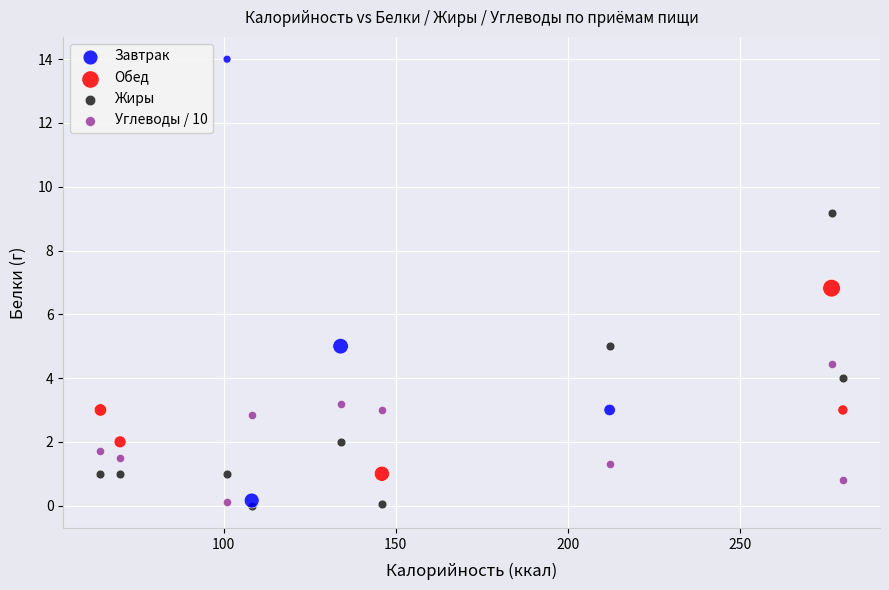

Which series reaches the maximum Y coordinate?

Завтрак